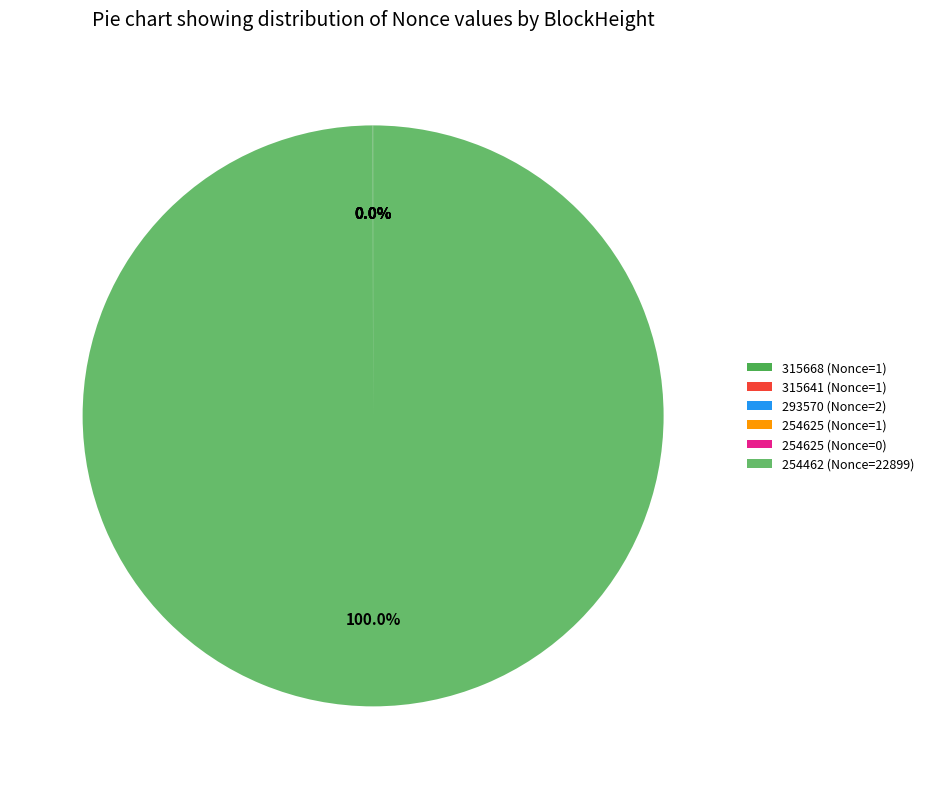

To the nearest percent, what is the average slice percentage?

17%